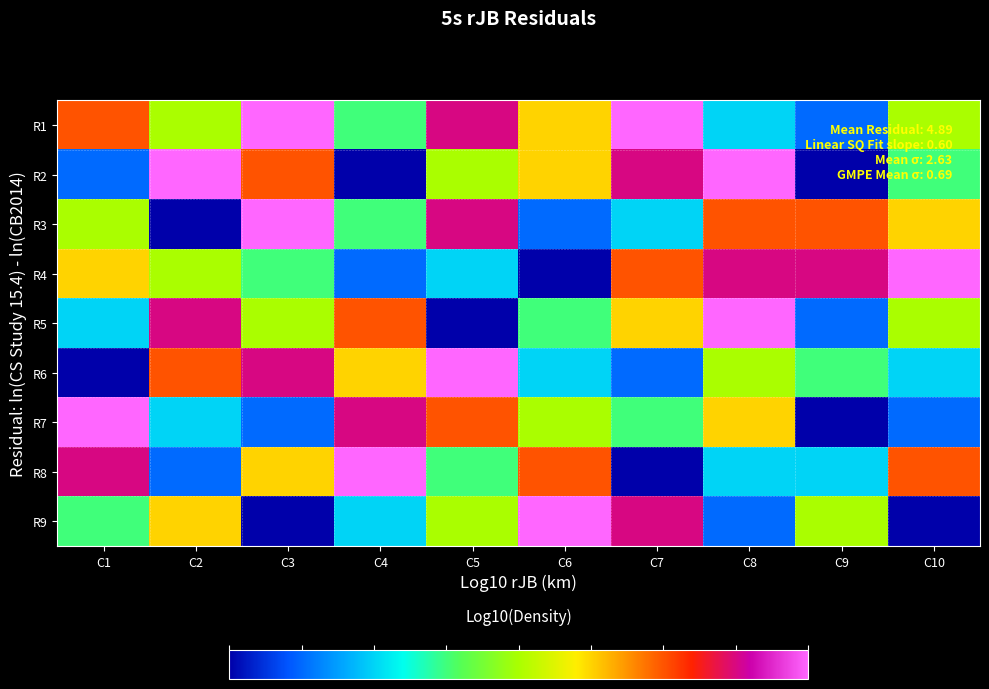

What is the total value across all series at C9?

33